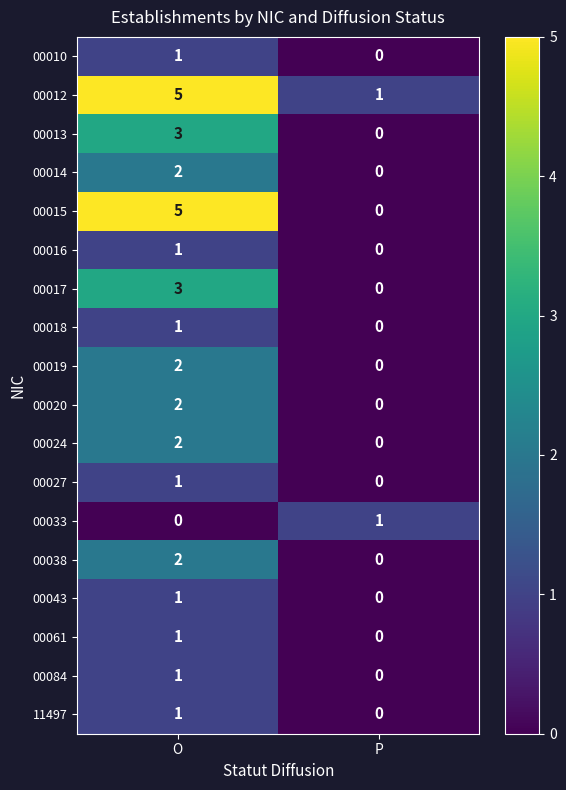

Which series has the widest spread of values?

00015